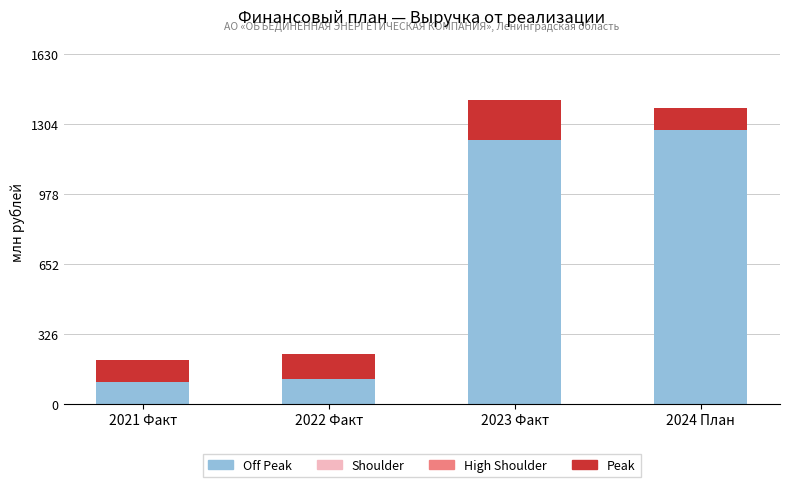

What is the total value across all series at 2023 Факт?

1417.0